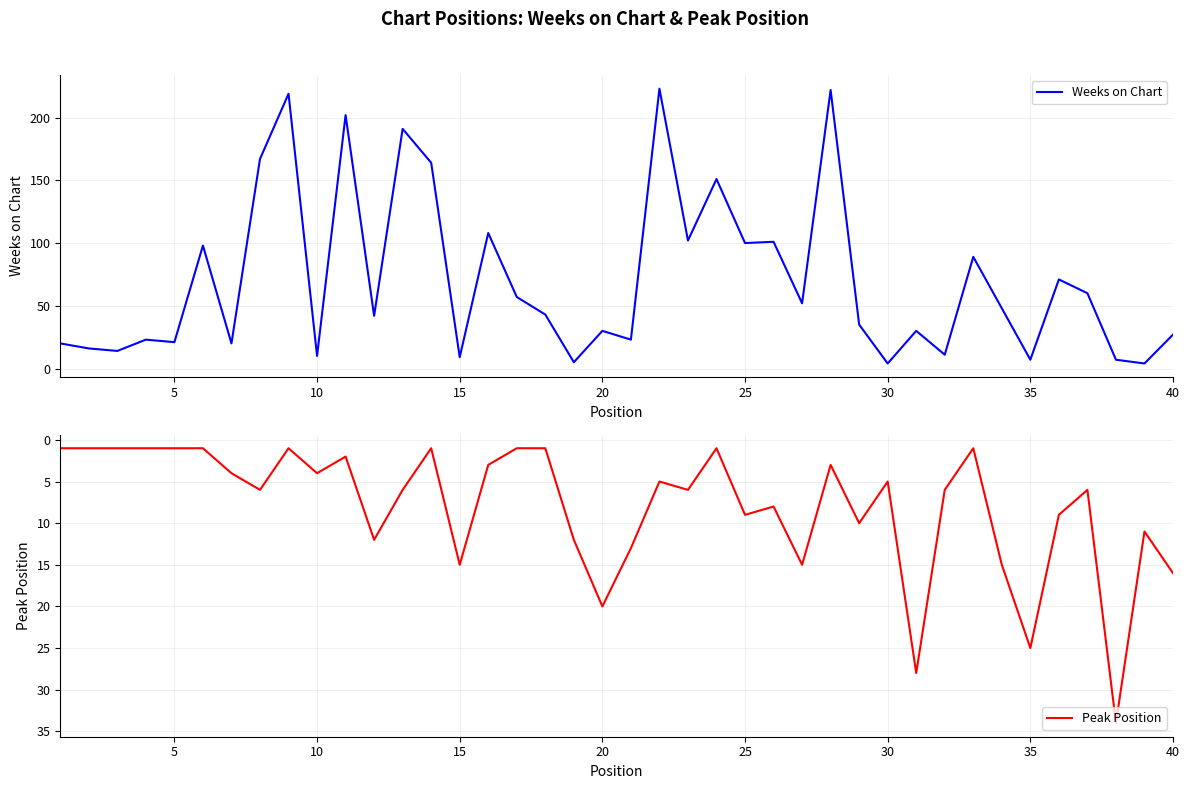

Reading left to right, list all the values displayed in this chart.

Weeks on Chart: 20	16	14	23	21	98	20	167	219	10	202	42	191	164	9	108	57	43	5	30	23	223	102	151	100	101	52	222	35	4	30	11	89	48	7	71	60	7	4	27
Peak Position: 1	1	1	1	1	1	4	6	1	4	2	12	6	1	15	3	1	1	12	20	13	5	6	1	9	8	15	3	10	5	28	6	1	15	25	9	6	34	11	16